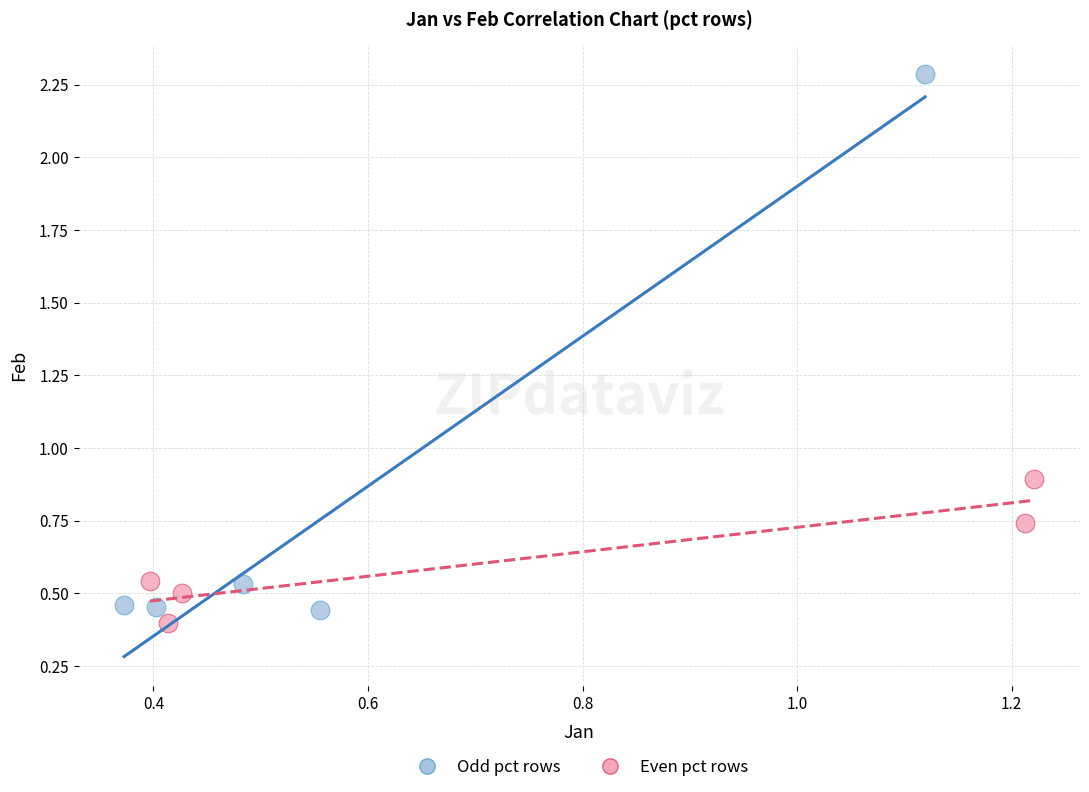

Which series contains the lowest Y value?

Even pct rows